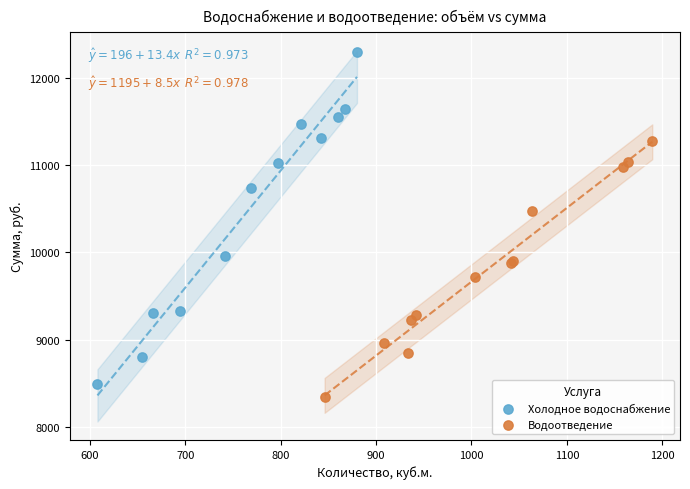

What are all the series names shown in the legend?

Холодное водоснабжение, Водоотведение